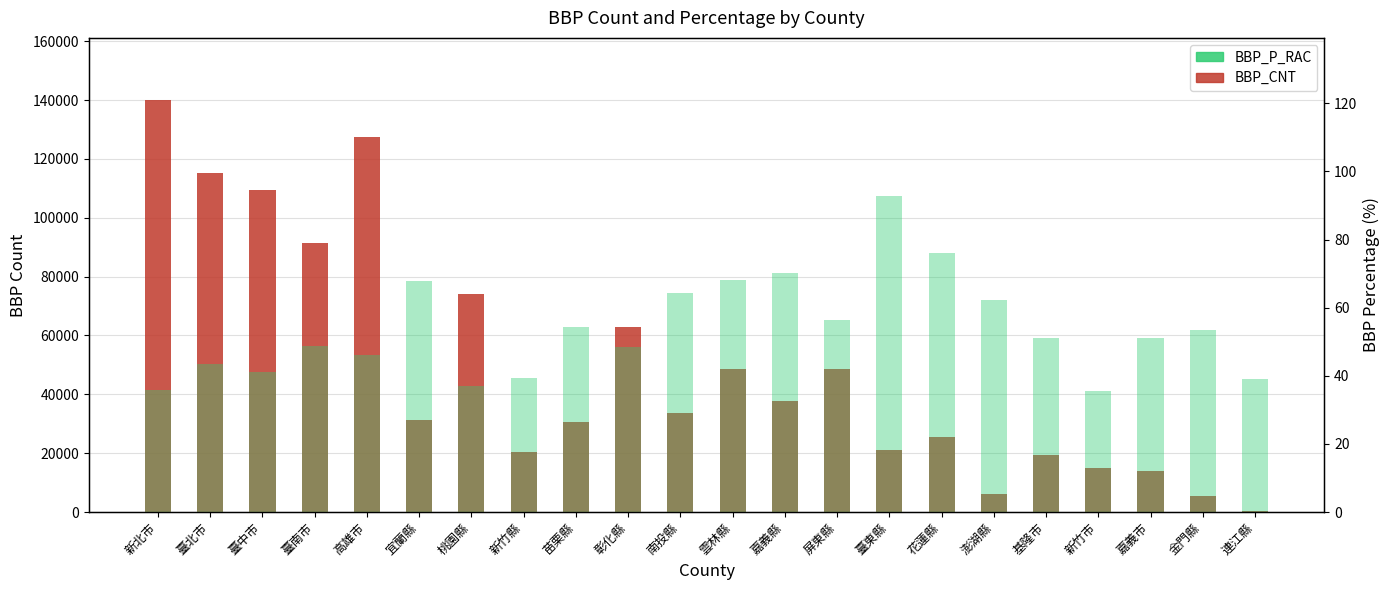

Reading right to left, what are all the values shown in this chart?

BBP_CNT: 395.0	5540.0	13857.0	14940.0	19415.0	6051.0	25646.0	21184.0	48741.0	37768.0	48561.0	33682.0	62991.0	30588.0	20372.0	74200.0	31166.0	127549.0	91377.0	109327.0	115347.0	140124.0
BBP_P_RAC: 39.1	53.3	51.0	35.6	51.1	62.3	76.1	92.8	56.4	70.2	68.1	64.4	48.3	54.4	39.4	36.9	67.9	46.0	48.7	41.0	43.5	35.8